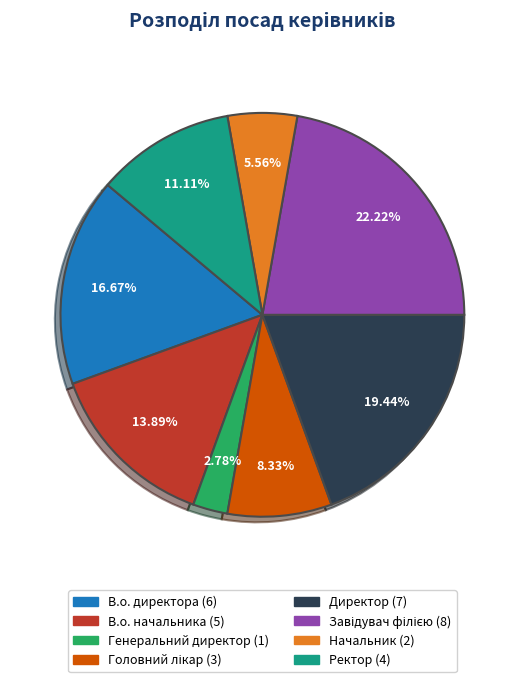

Is Ректор the majority of the pie?

No